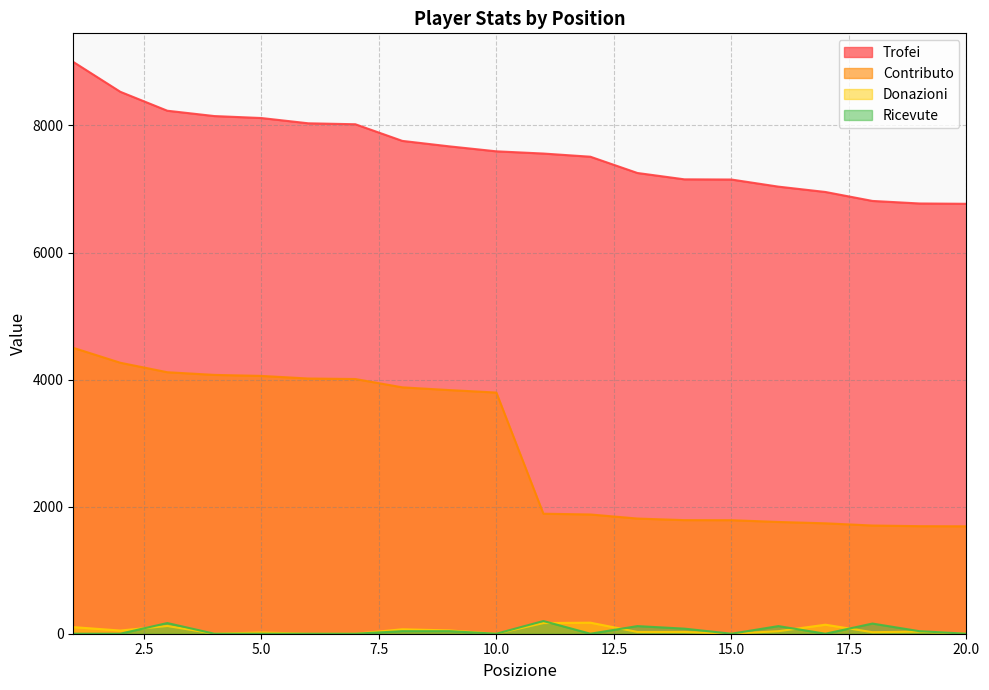

At which category is the sum across all series the highest?

1